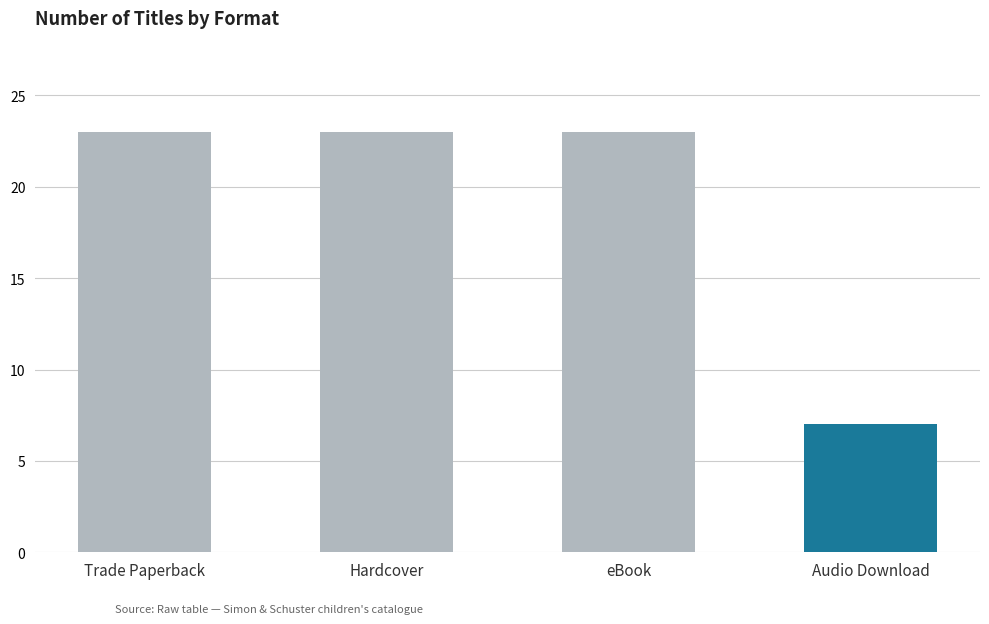

How many series are shown in this chart?

1